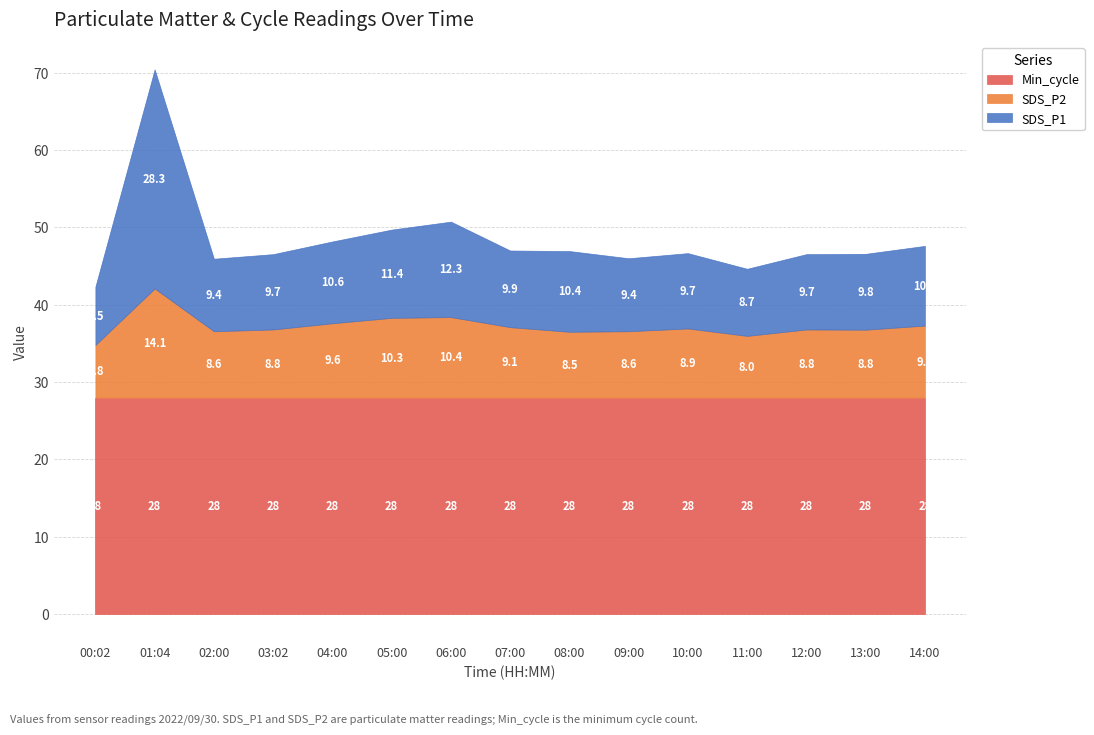

Which series has the largest range (max minus min)?

SDS_P1